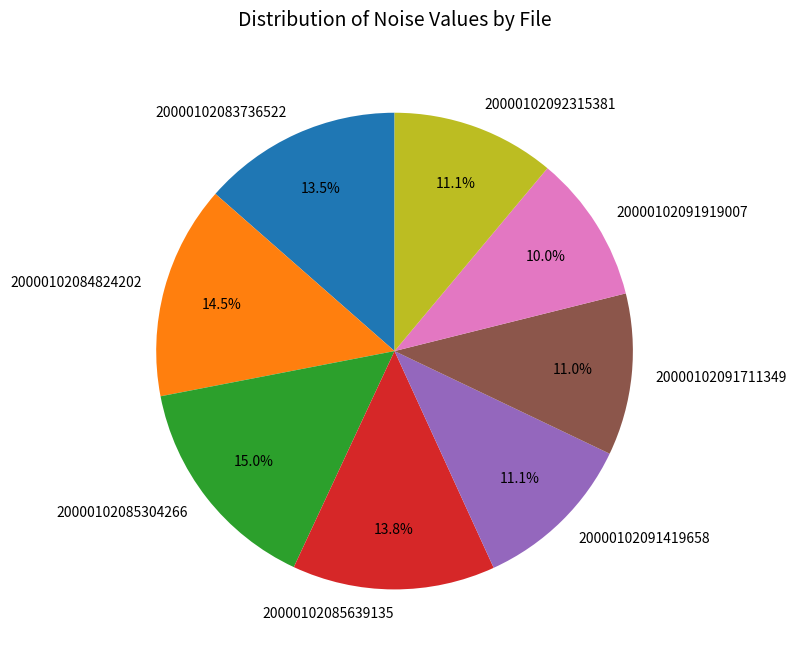

How many segments does this pie chart have?

8